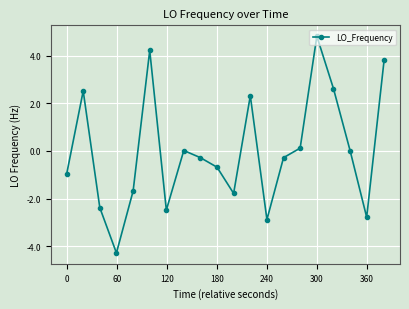

True or false: there are more than 2 points higher than both neighbors.

True